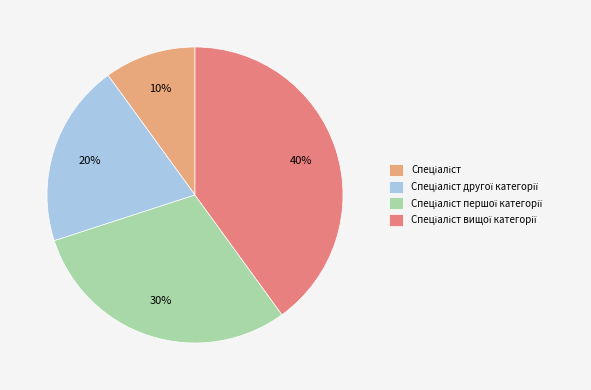

Does any single category account for the majority?

No